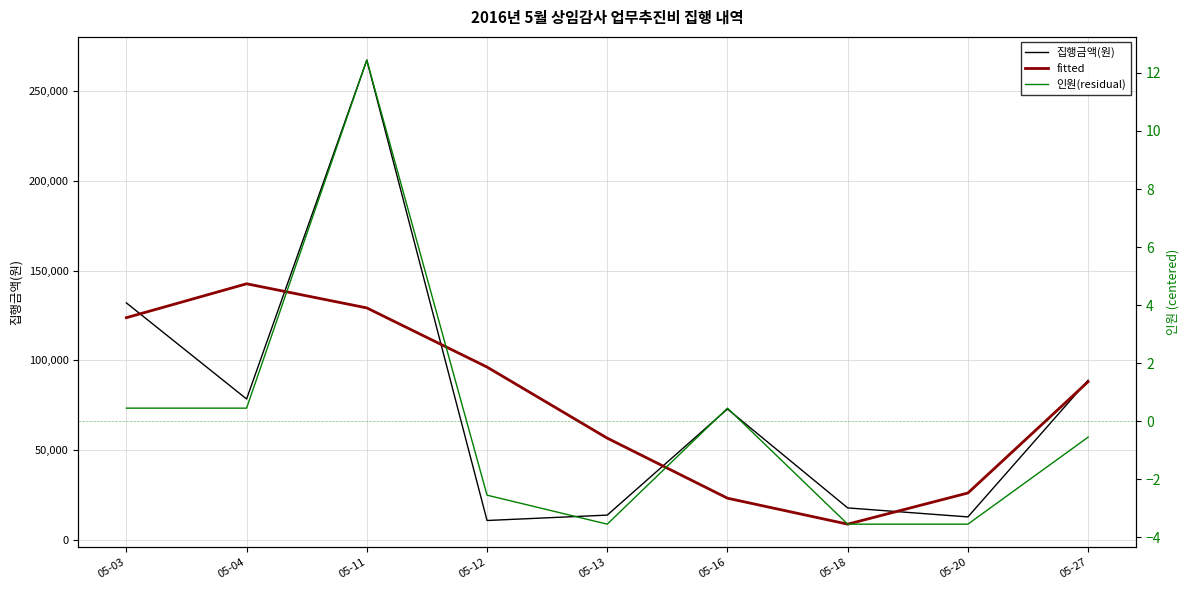

Is the value of 집행금액(원) at 05-04 greater than the value of 인원(residual) at 05-16?

Yes